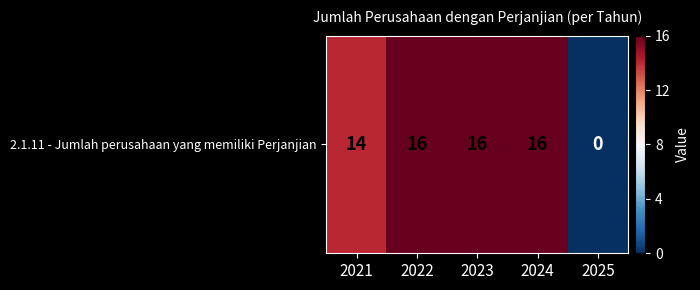

Is it true that the value at 2022 is 24?

False